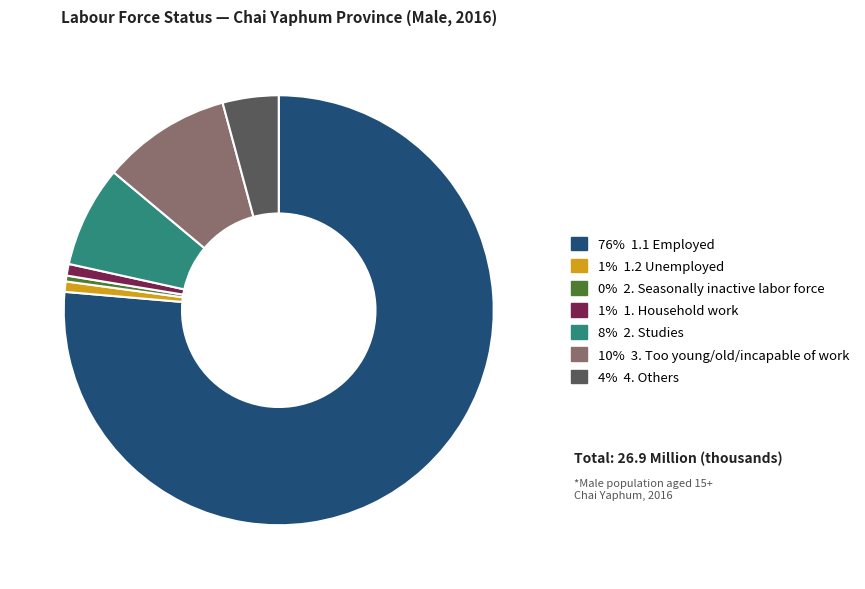

What is the ratio of the value at 76% 1.1 Employed to the value at 8% 2. Studies?

10.0